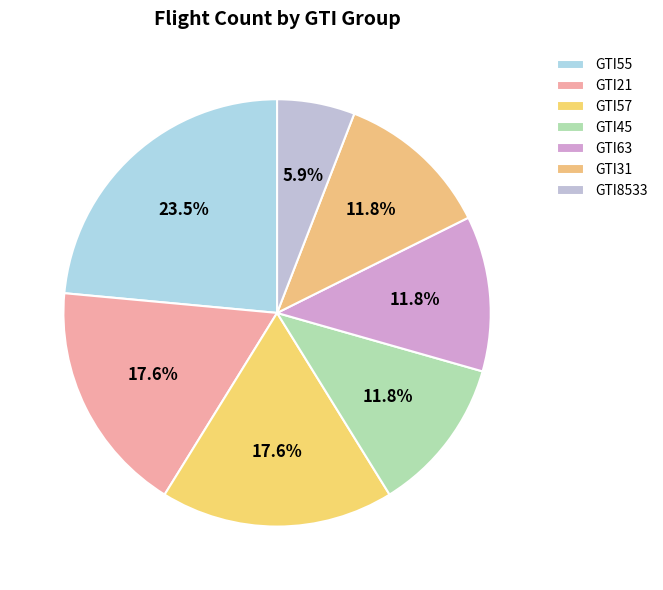

What percentage do GTI21 and GTI45 together represent?

29.4%